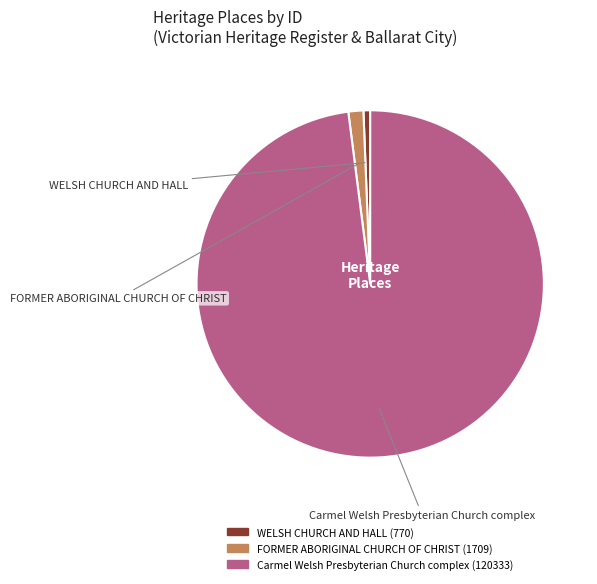

To the nearest percent, what is the difference between the largest and smallest slice percentages?

97%